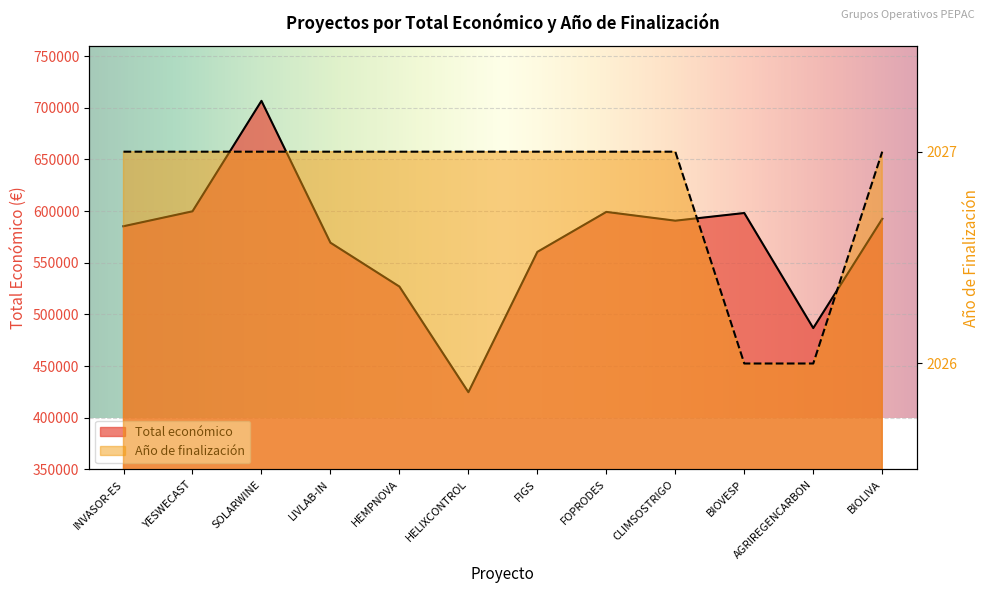

What is the label of the 6th point from the left?

HELIXCONTROL